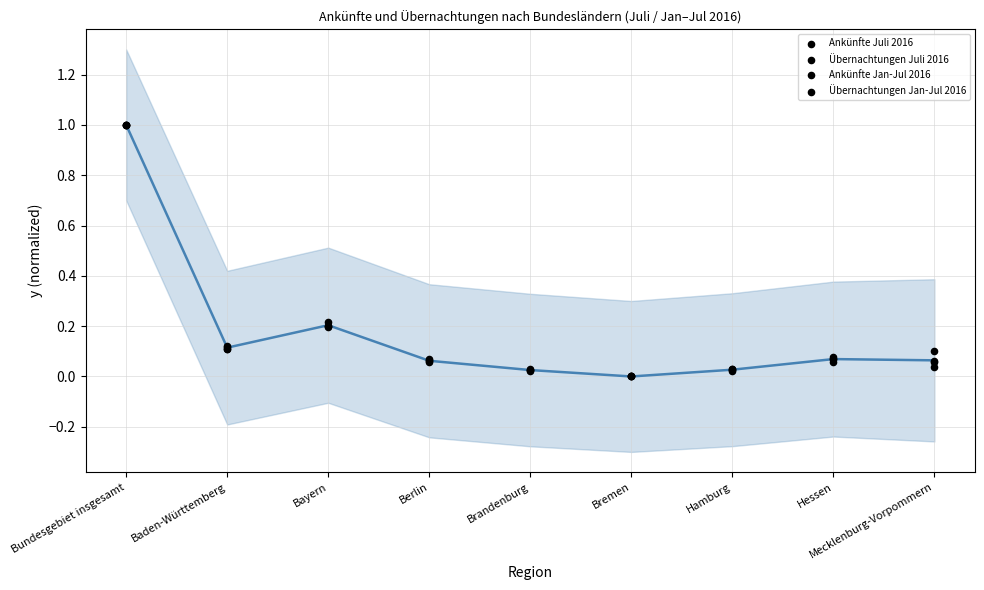

Is the value of Übernachtungen Jan-Jul 2016 at Bundesgebiet insgesamt greater than the value of Übernachtungen Juli 2016 at Bremen?

Yes